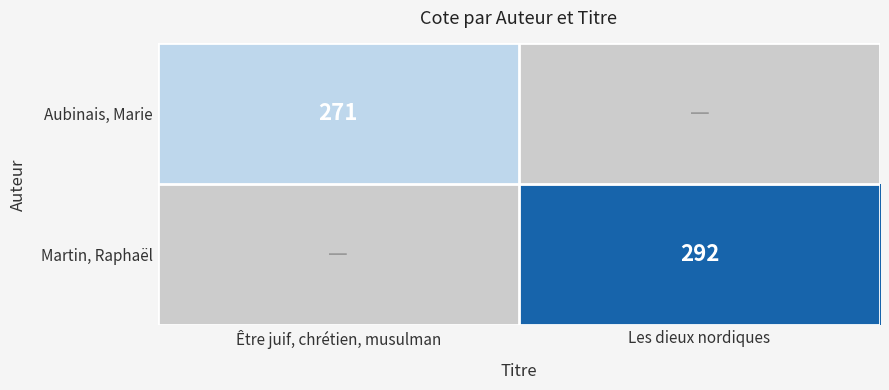

Is the value of Aubinais, Marie at Être juif, chrétien, musulman greater than the value of Martin, Raphaël at Les dieux nordiques?

No